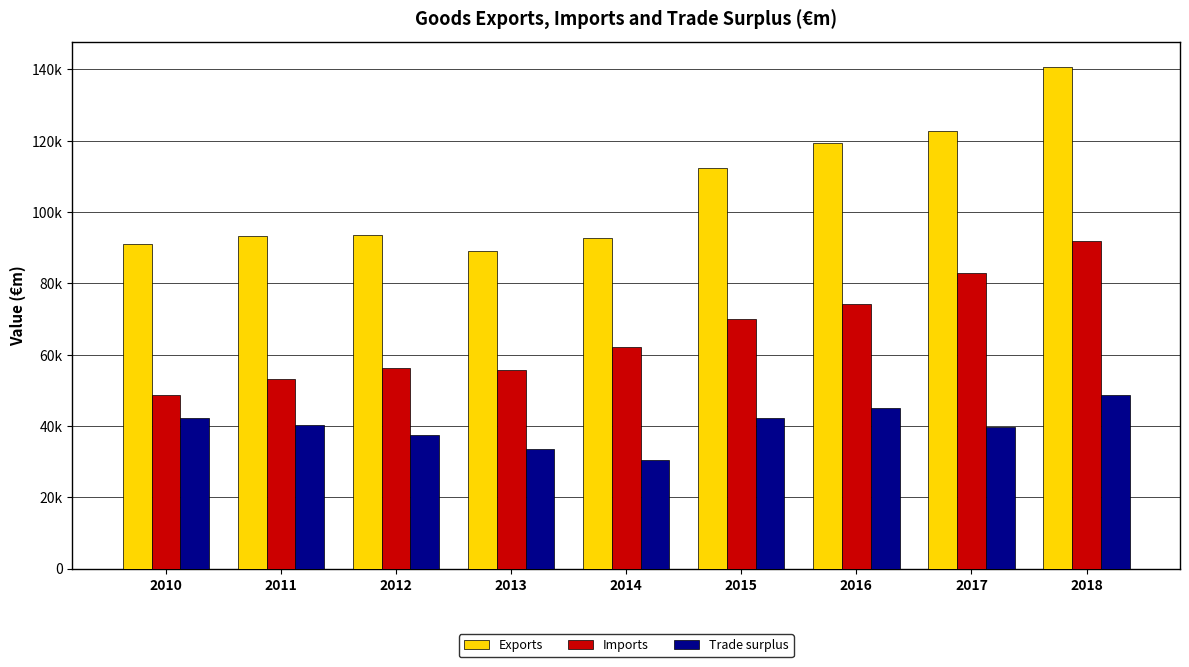

List the series in order of their overall mean, lowest first.

Trade surplus, Imports, Exports